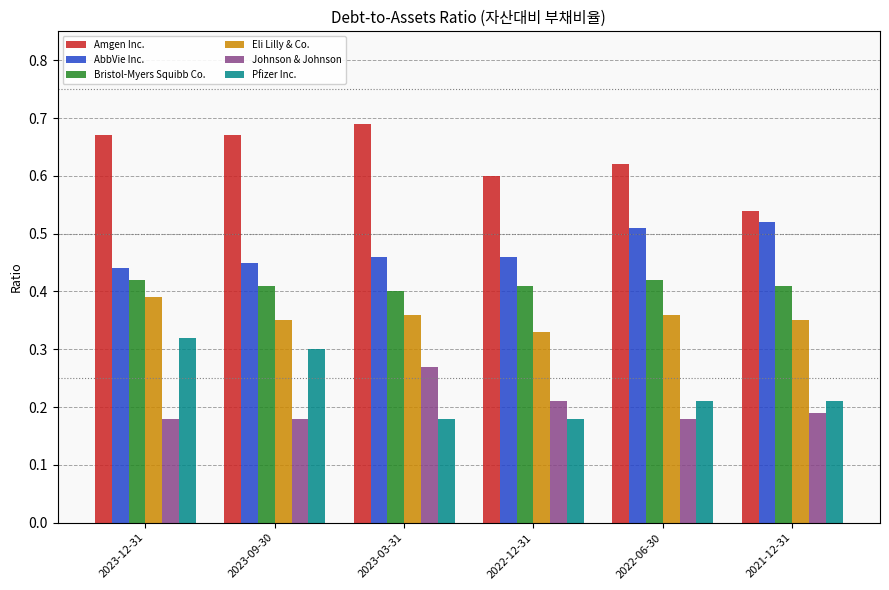

Are the bars horizontal?

No